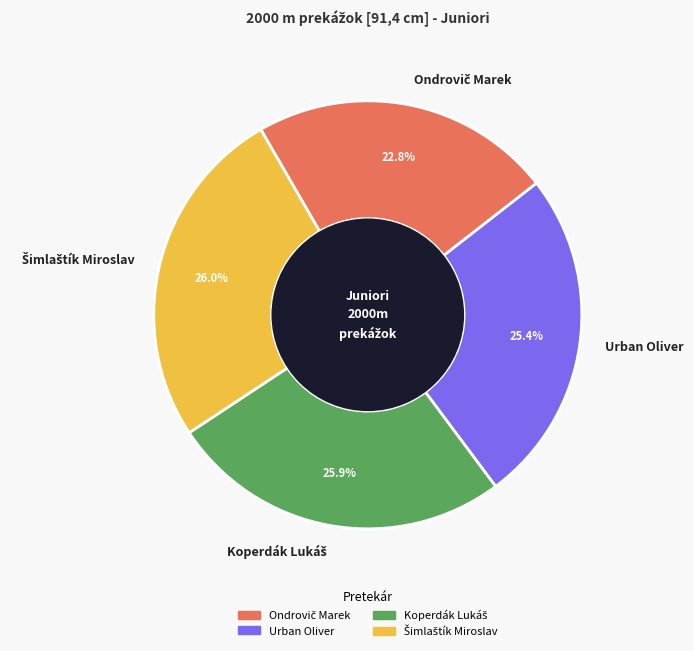

Is there a majority slice in this chart?

No